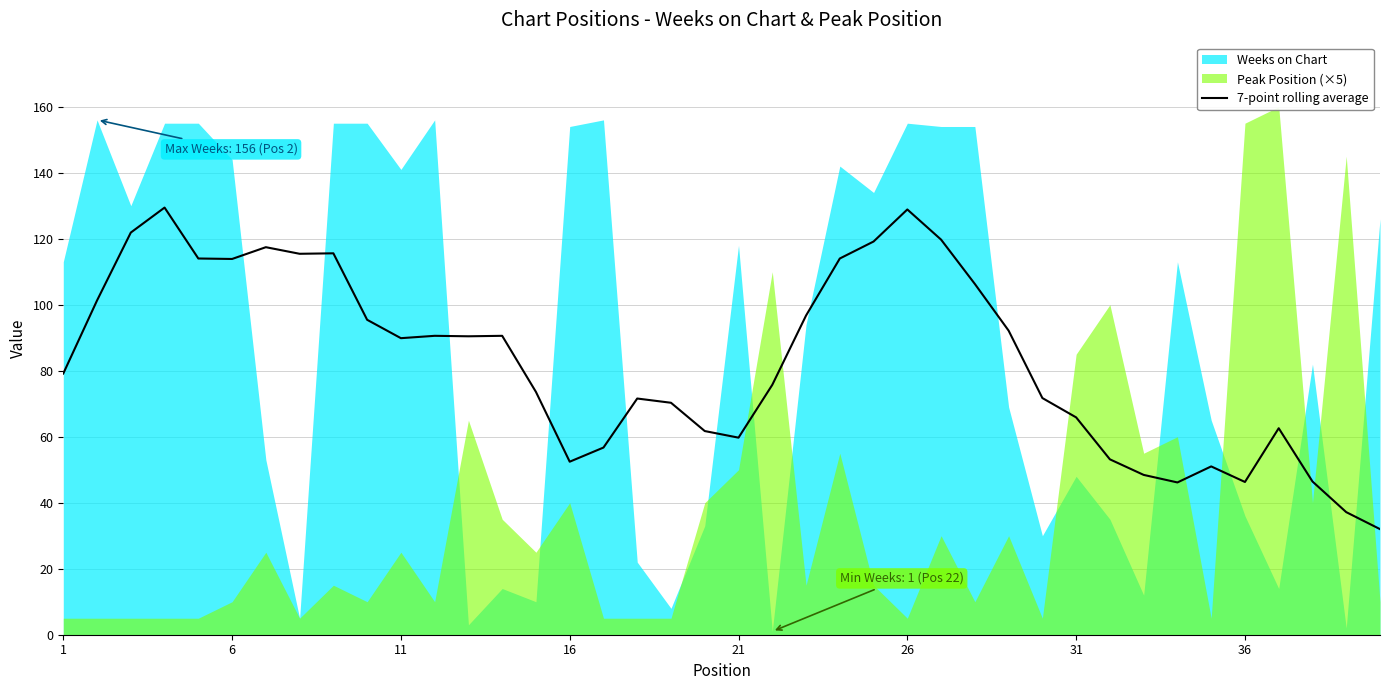

What is the lowest value of the 7-point rolling average series?

32.0